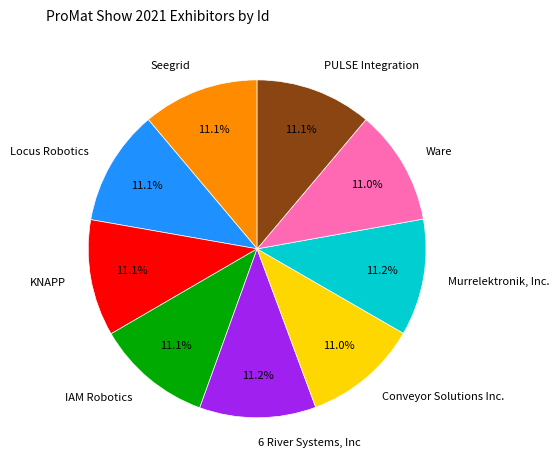

Does 6 River Systems, Inc represent more than half of the total?

No